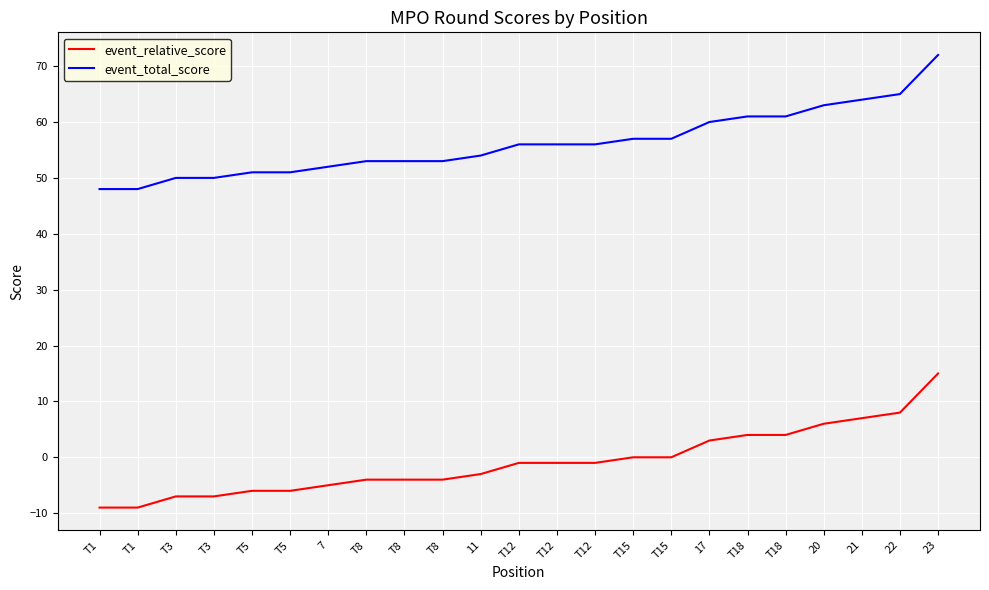

What is the sum of the event_relative_score values at T5 and T1?

-15